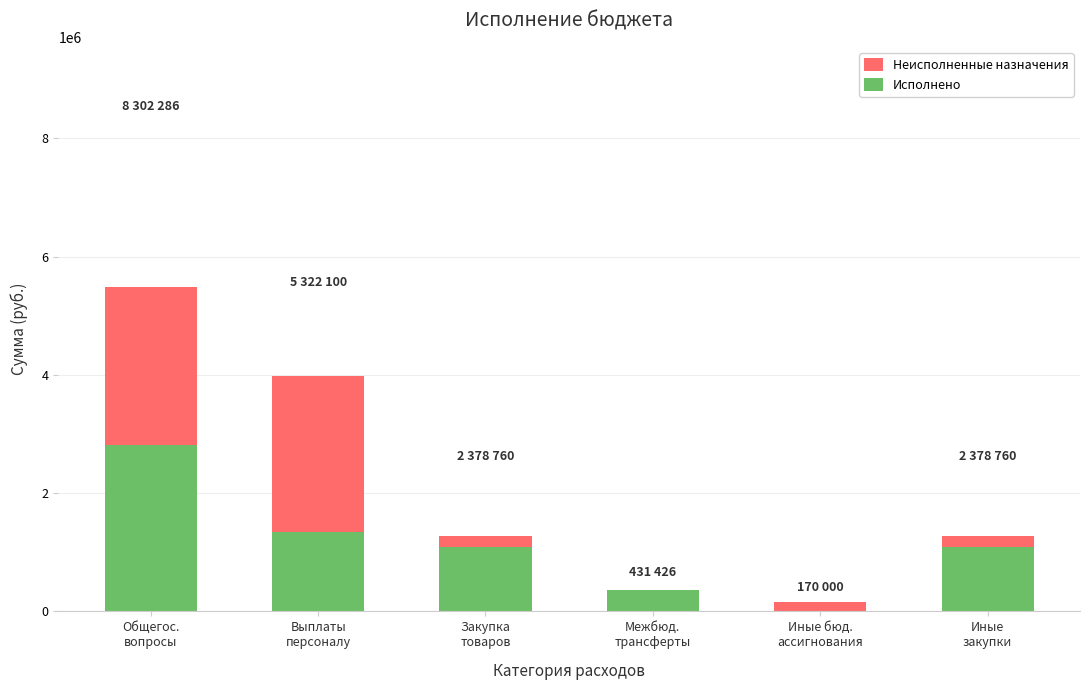

What is the average value of the Неисполненные назначения series?

2042819.0